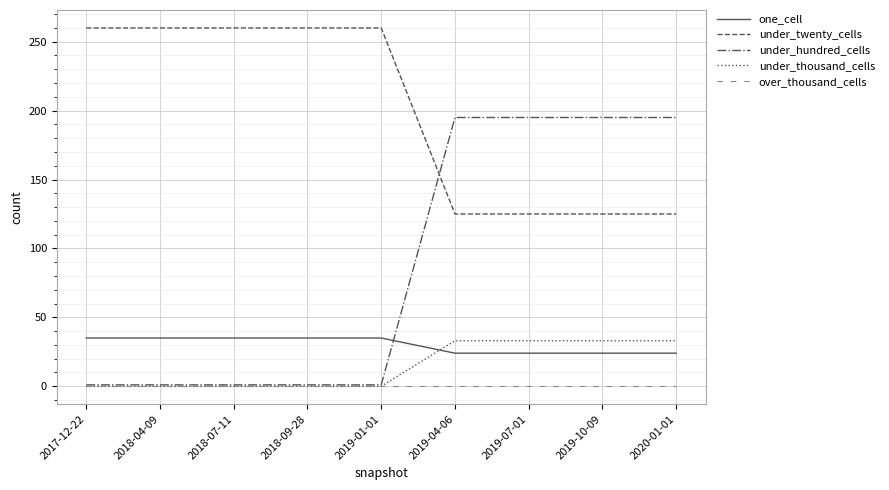

Reading left to right, list all the values displayed in this chart.

one_cell: 2017-12-22=35	2018-04-09=35	2018-07-11=35	2018-09-28=35	2019-01-01=35	2019-04-06=24	2019-07-01=24	2019-10-09=24	2020-01-01=24
under_twenty_cells: 2017-12-22=260	2018-04-09=260	2018-07-11=260	2018-09-28=260	2019-01-01=260	2019-04-06=125	2019-07-01=125	2019-10-09=125	2020-01-01=125
under_hundred_cells: 2017-12-22=1	2018-04-09=1	2018-07-11=1	2018-09-28=1	2019-01-01=1	2019-04-06=195	2019-07-01=195	2019-10-09=195	2020-01-01=195
under_thousand_cells: 2017-12-22=0	2018-04-09=0	2018-07-11=0	2018-09-28=0	2019-01-01=0	2019-04-06=33	2019-07-01=33	2019-10-09=33	2020-01-01=33
over_thousand_cells: 2017-12-22=0	2018-04-09=0	2018-07-11=0	2018-09-28=0	2019-01-01=0	2019-04-06=0	2019-07-01=0	2019-10-09=0	2020-01-01=0